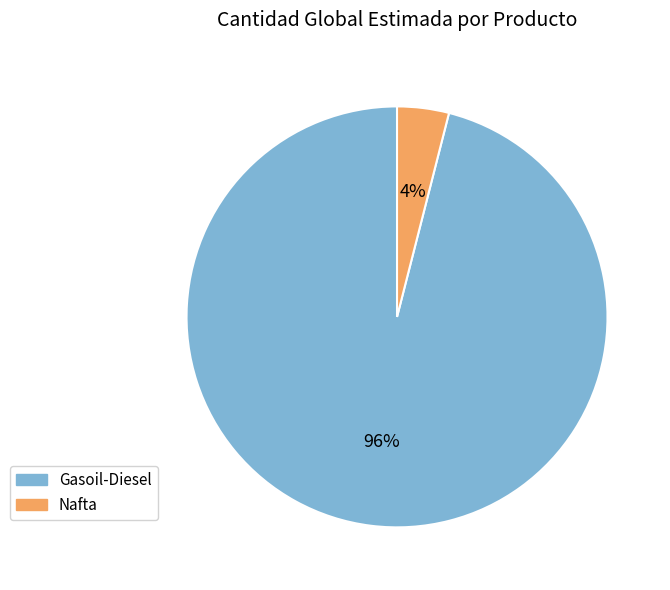

Which category accounts for the majority?

Gasoil-Diesel